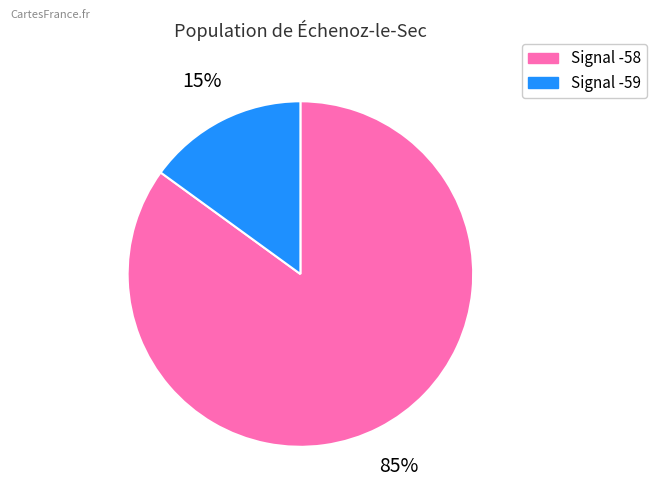

Is there a majority slice in this chart?

Yes